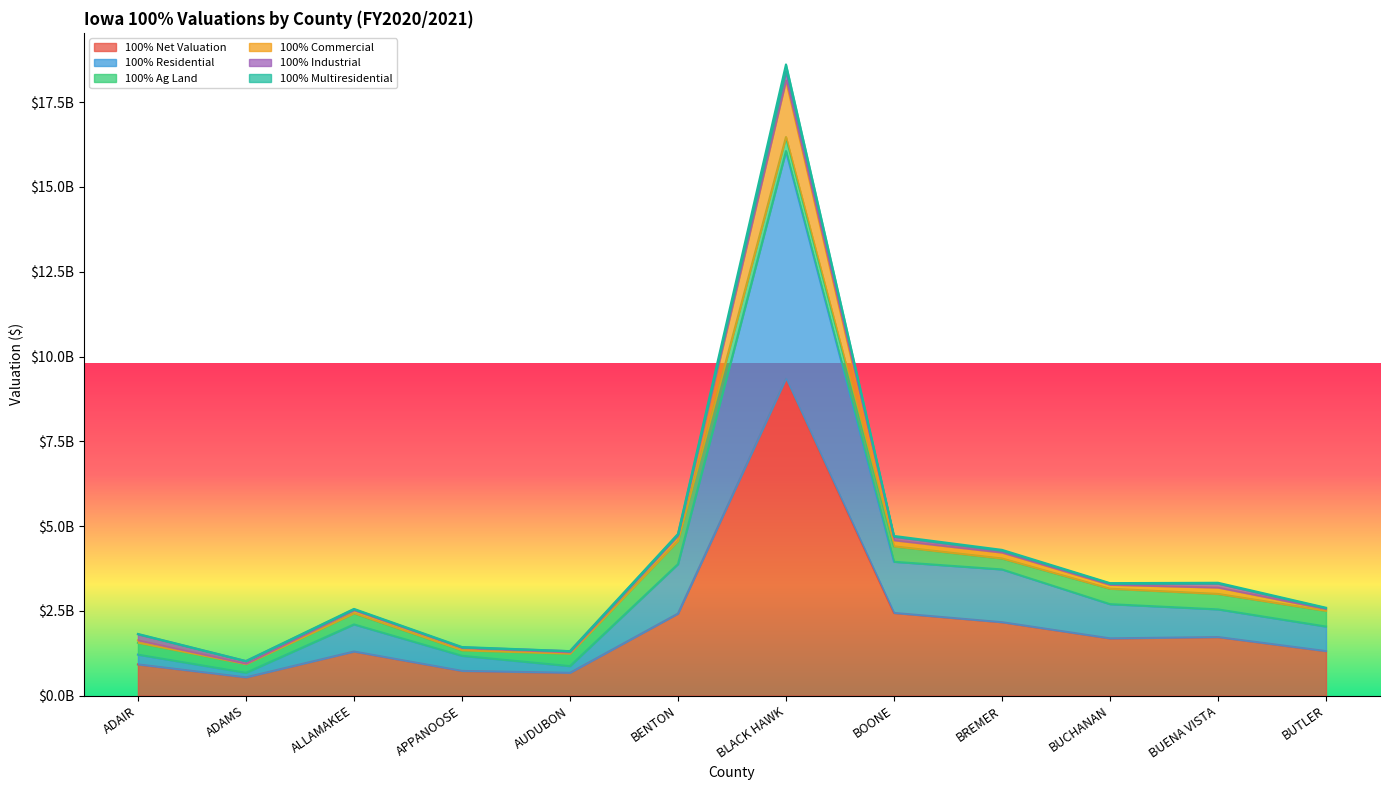

True or false: 100% Net Valuation and 100% Multiresidential intersect in this chart.

False